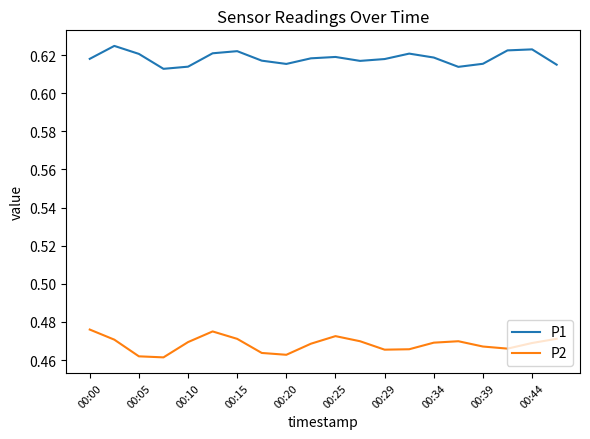

Rank the series by their average value, from highest to lowest.

P1, P2